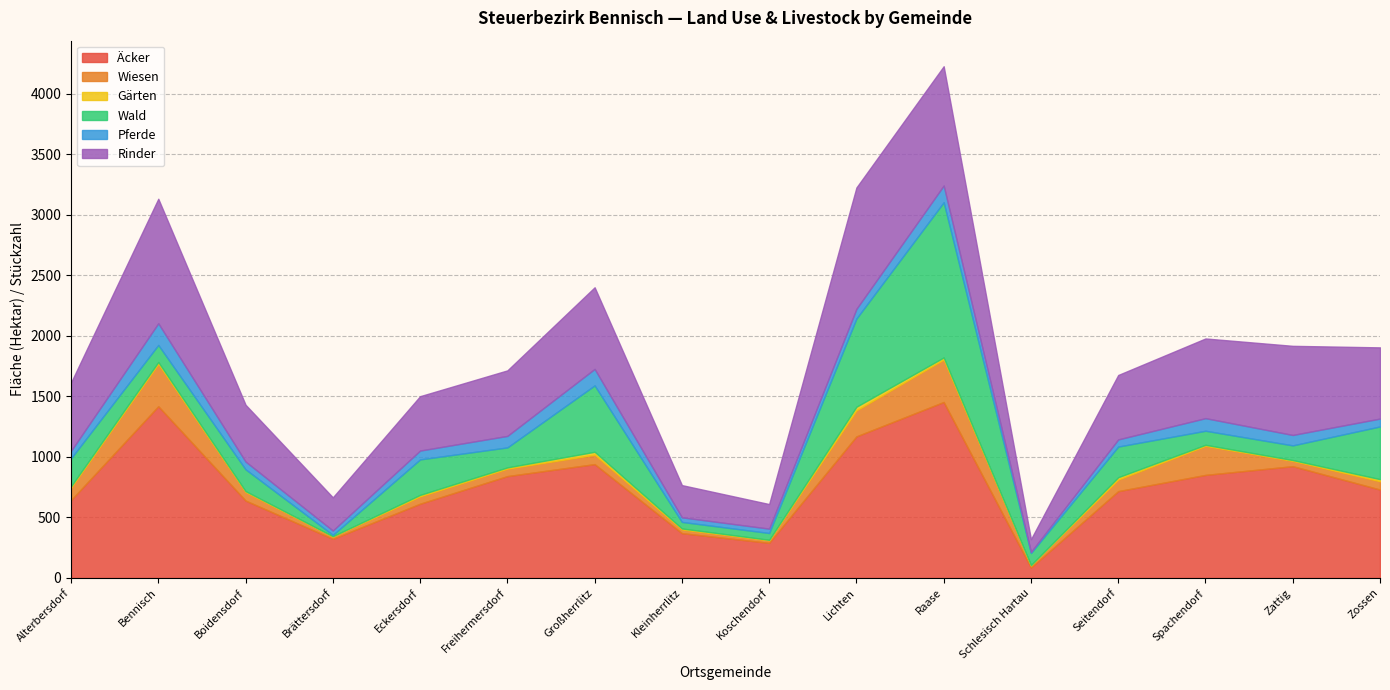

What value does the Pferde series have at Freihermersdorf?

95.0